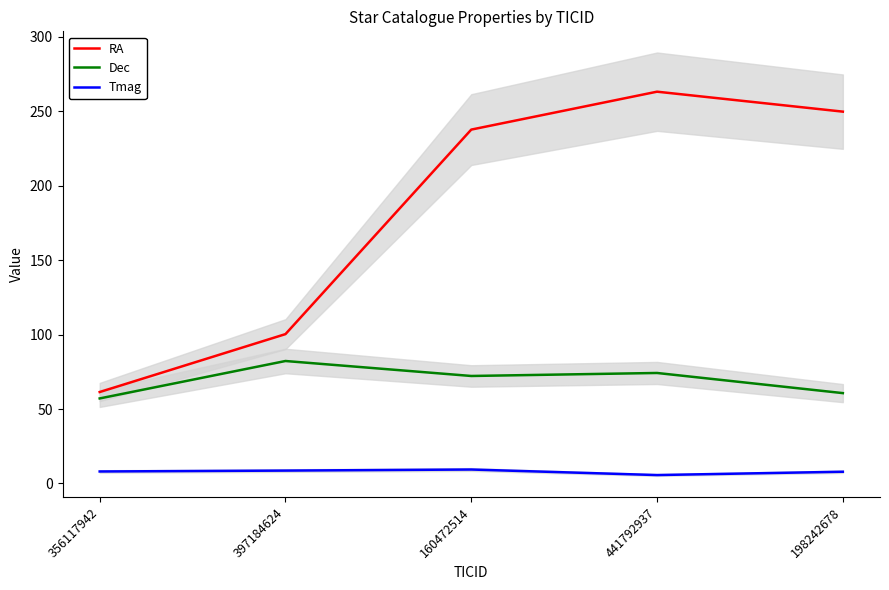

List the series in order of their overall mean, highest first.

RA, Dec, Tmag